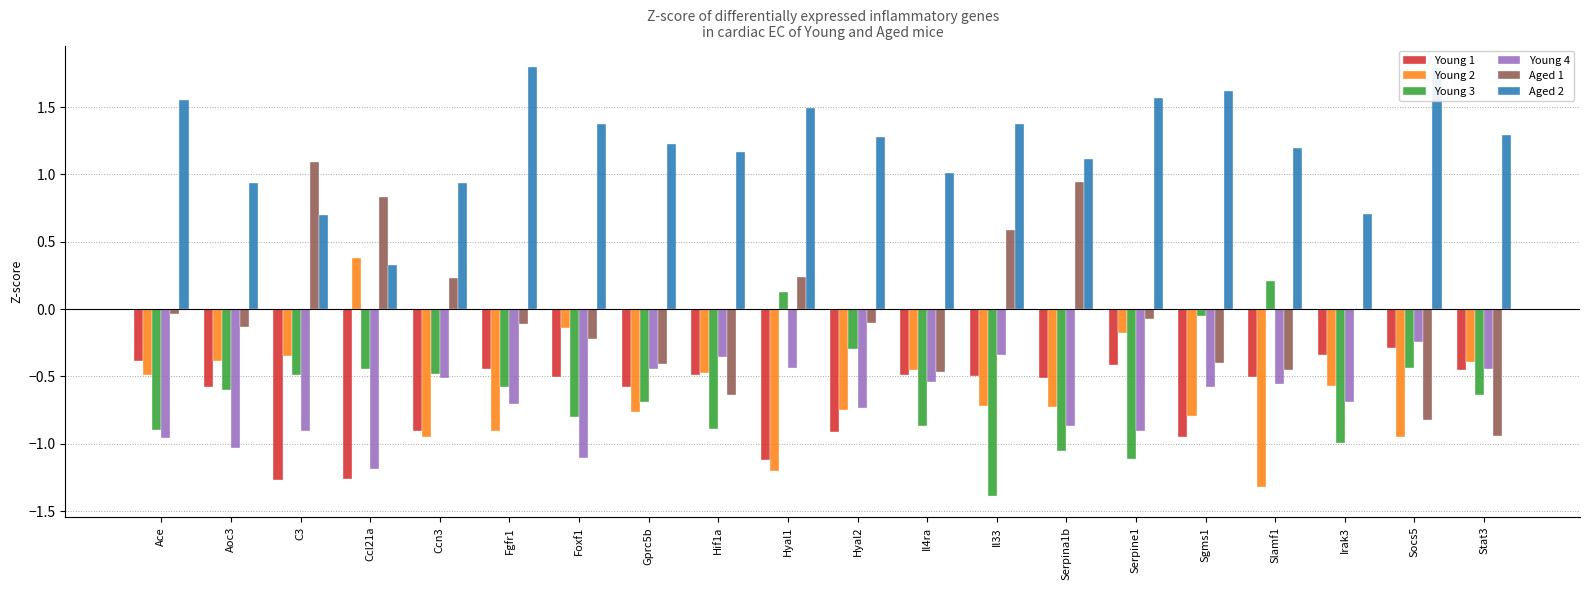

True or false: Young 1 has a value of -0.6 at Aoc3.

True